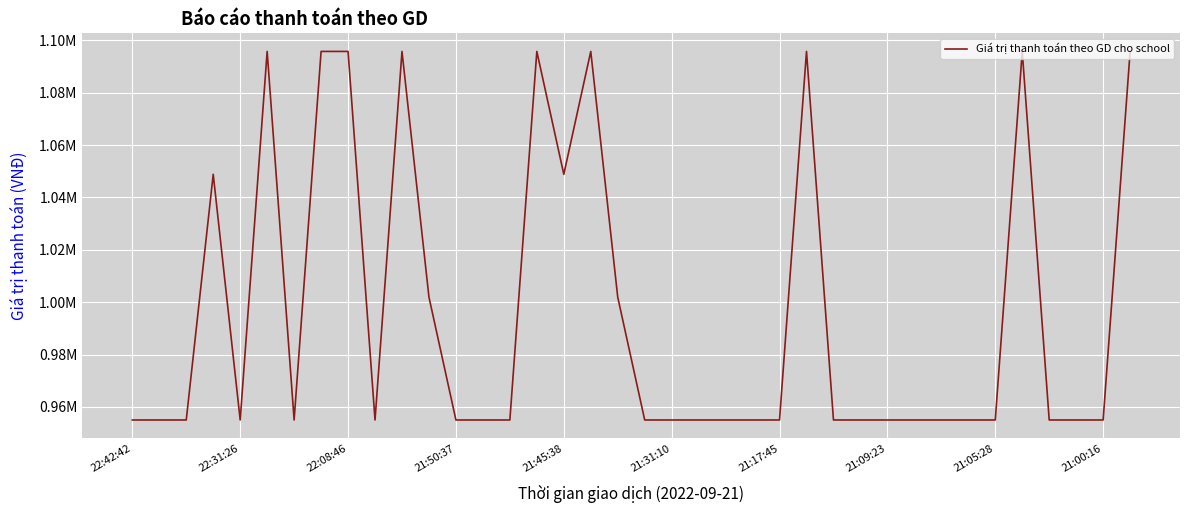

Is this an area chart (filled region under the line)?

No